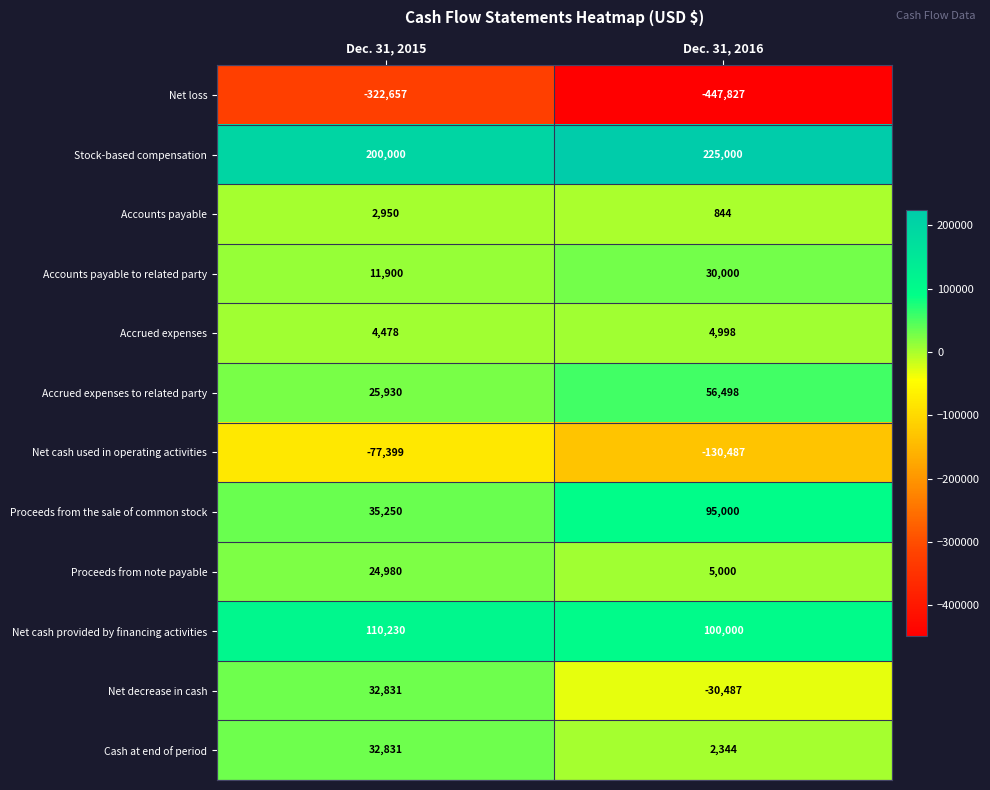

What is the approximate value of Proceeds from note payable at Dec. 31, 2015?

24980